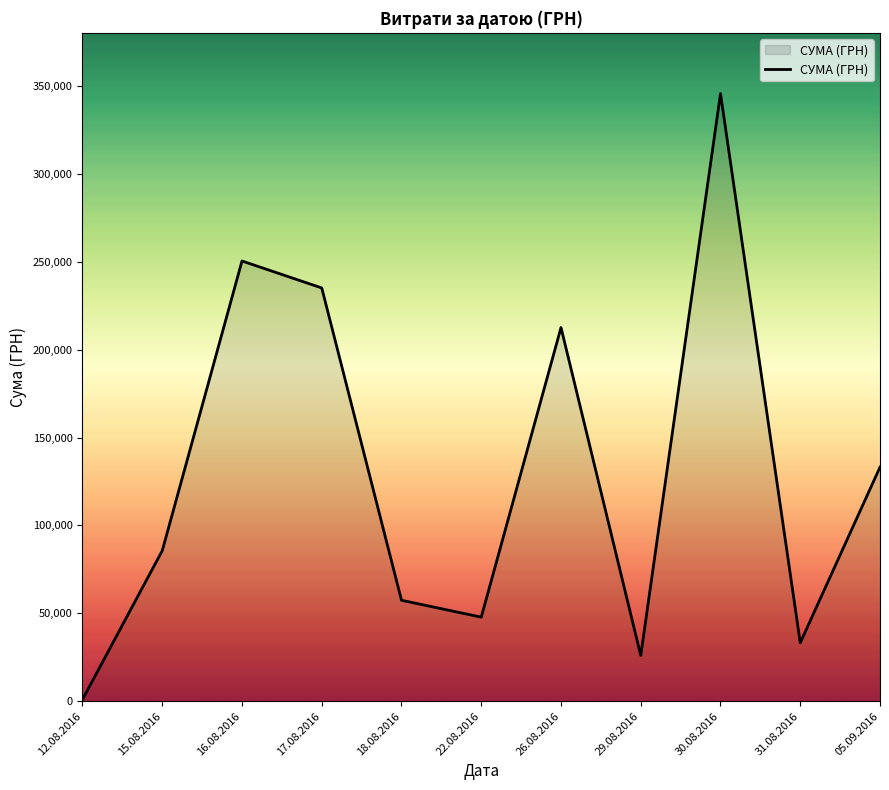

Between 18.08.2016 and 17.08.2016, which is larger?

17.08.2016